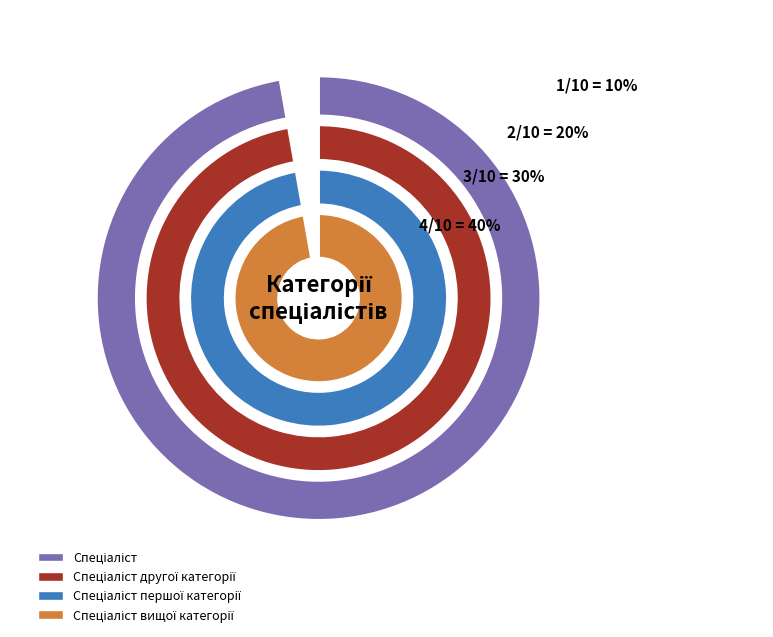

Count the number of slices in the pie.

4